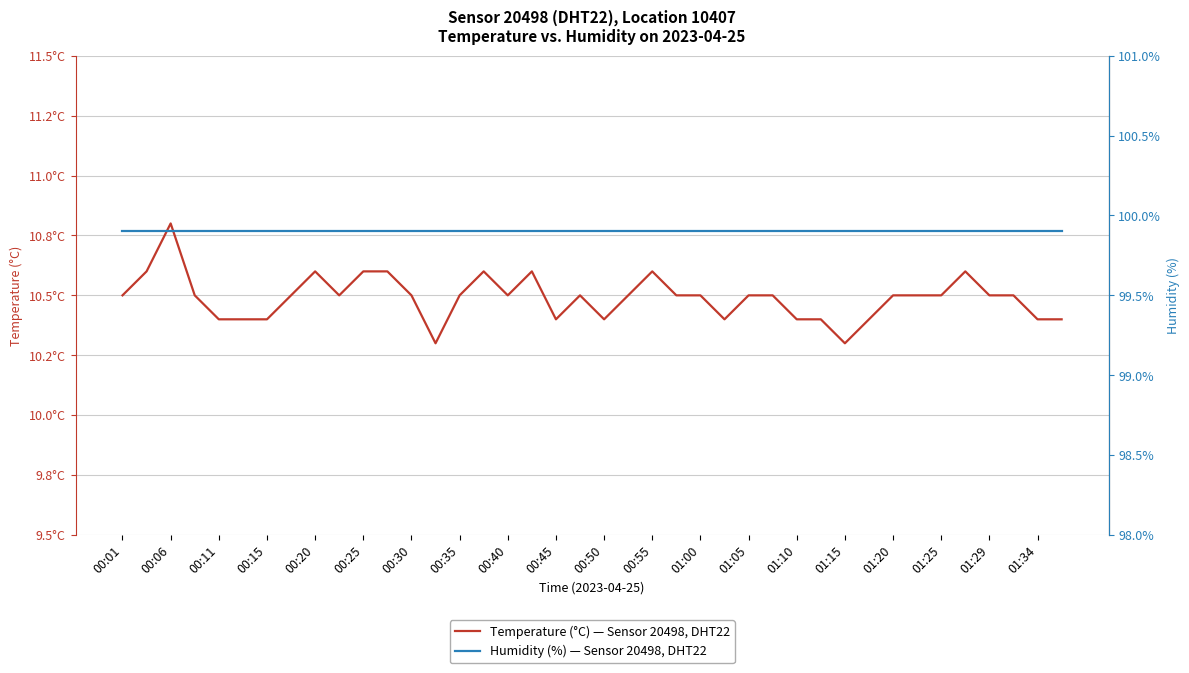

What is the sum of the Humidity (%) — Sensor 20498, DHT22 values at 01:15 and 01:10?

199.8